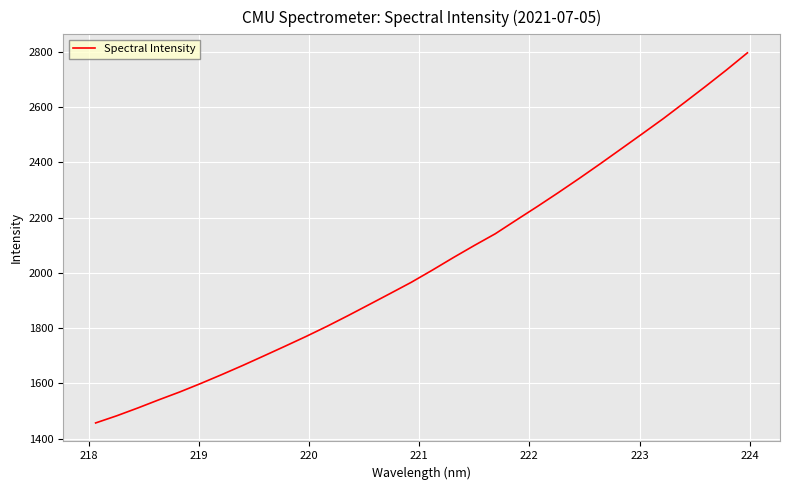

What is the difference between the maximum and minimum values?

1339.7